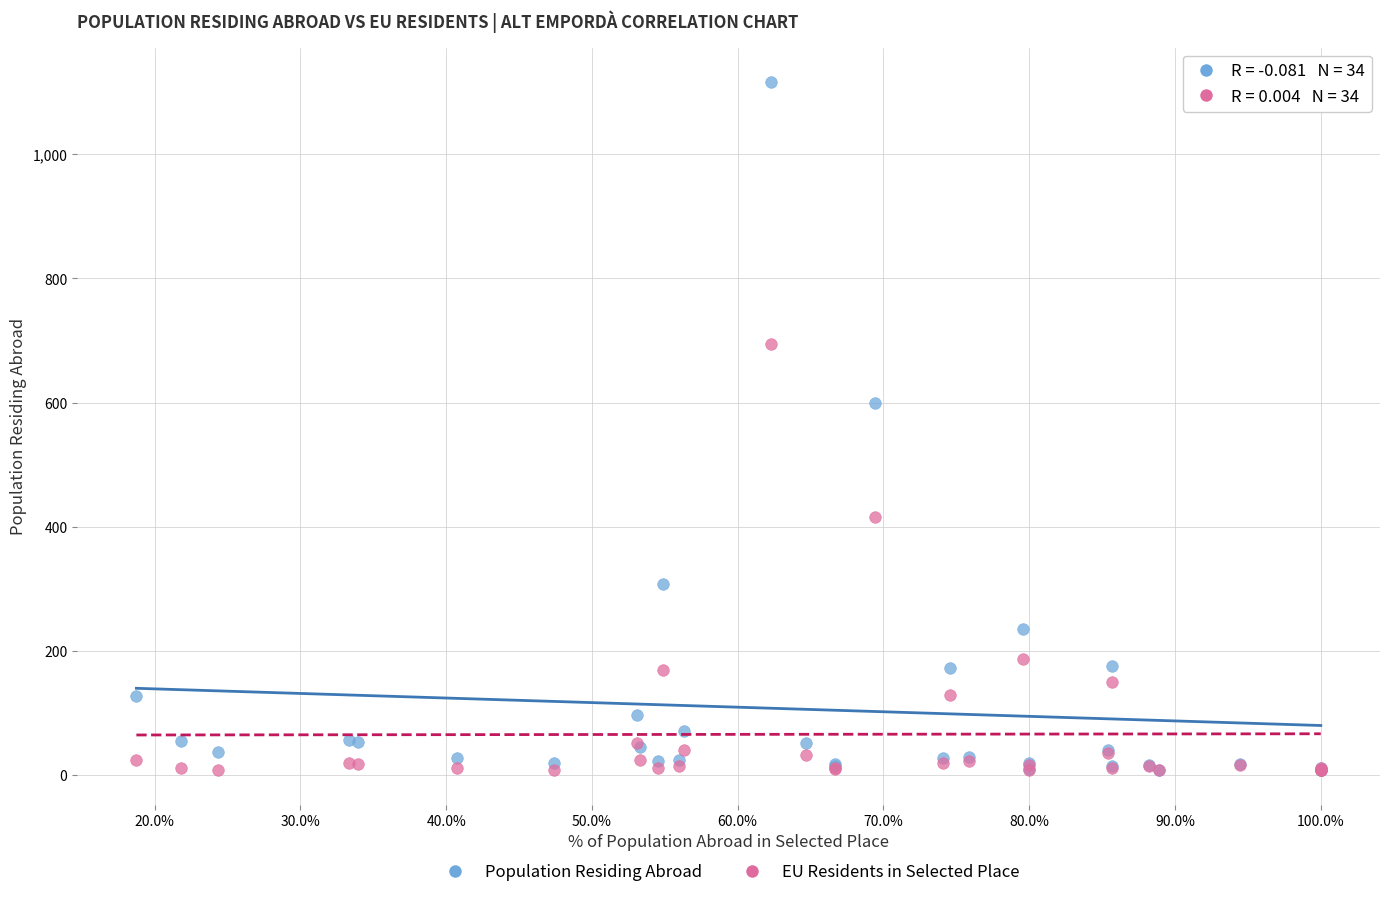

Which series has the largest Y range (max minus min)?

Population Residing Abroad